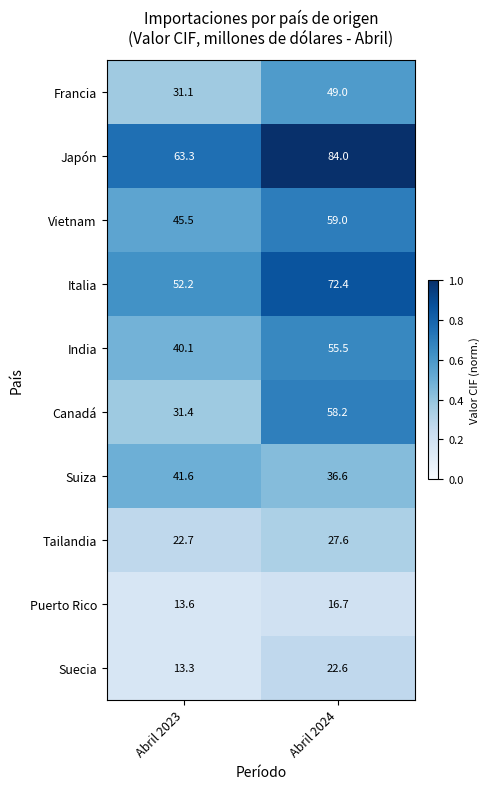

What is the total value across all series at Abril 2024?

481.6